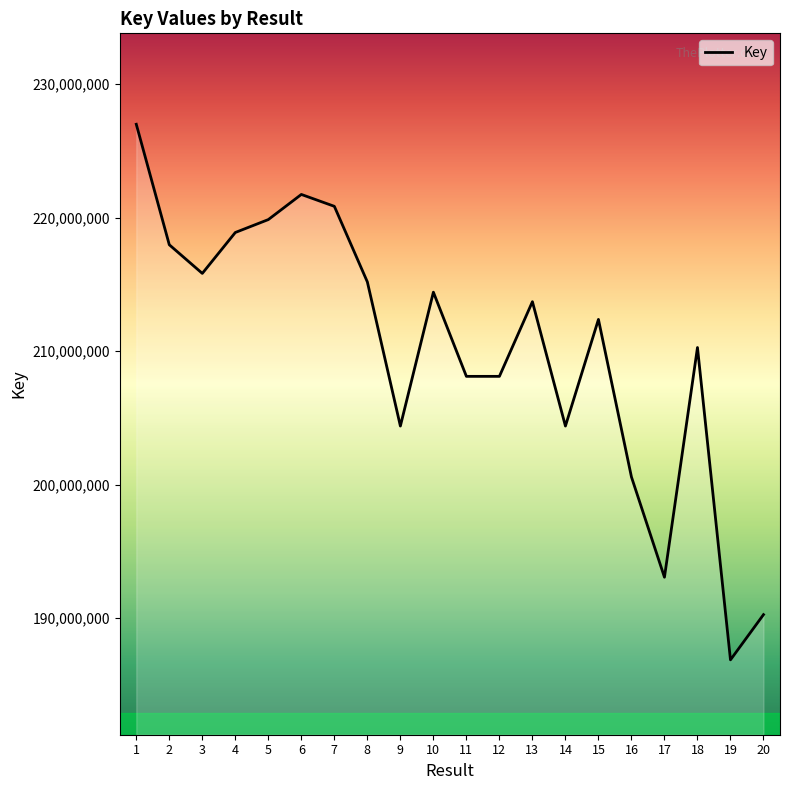

Does the chart have visible grid lines?

No